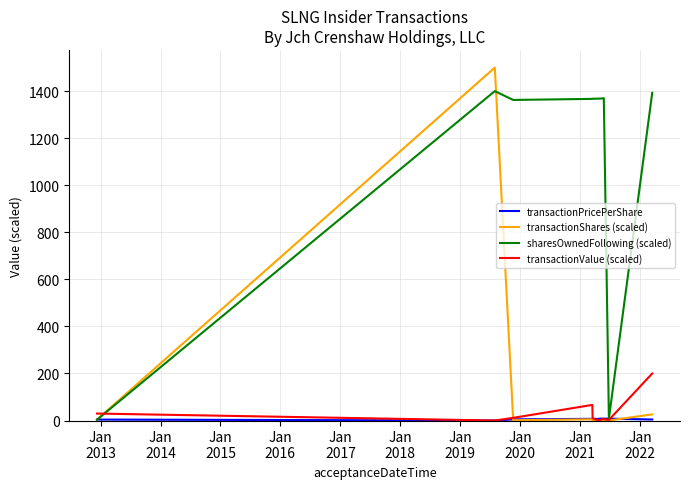

What is the maximum value for transactionValue (scaled)?

200.0